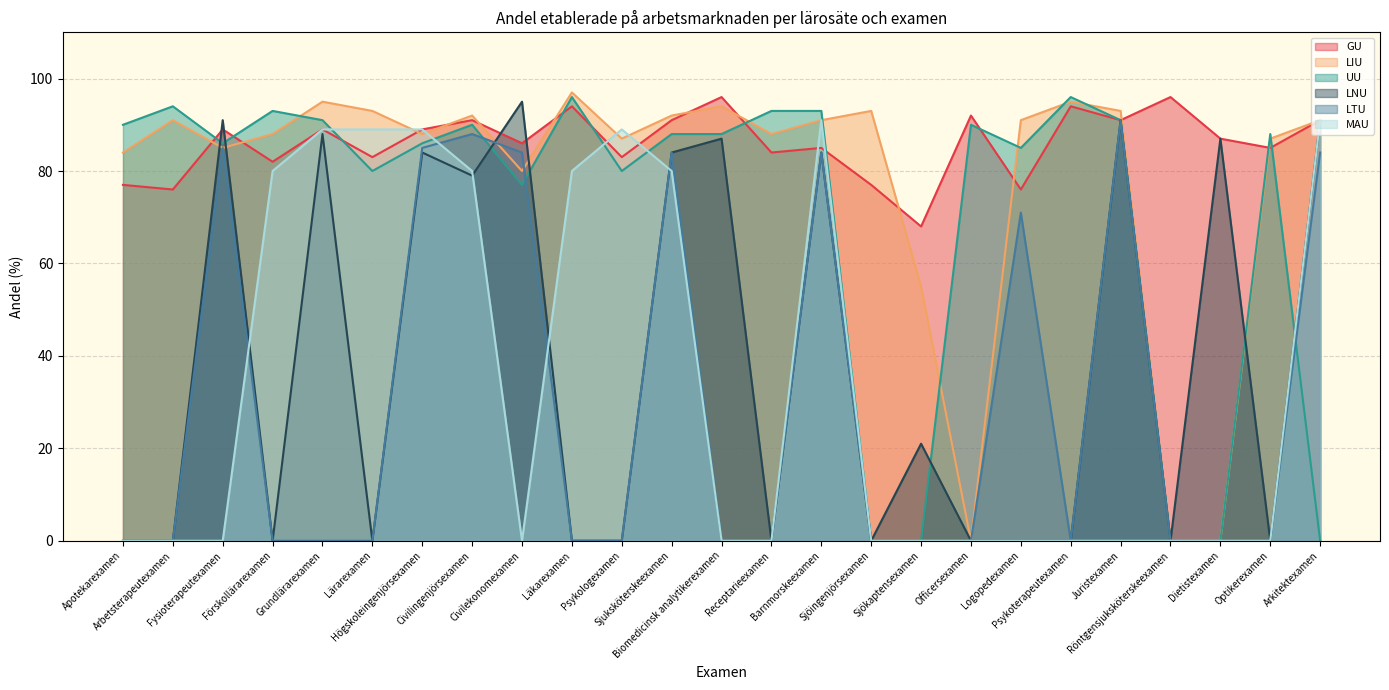

What is the sum of the MAU values at Grundlärarexamen and Apotekarexamen?

89